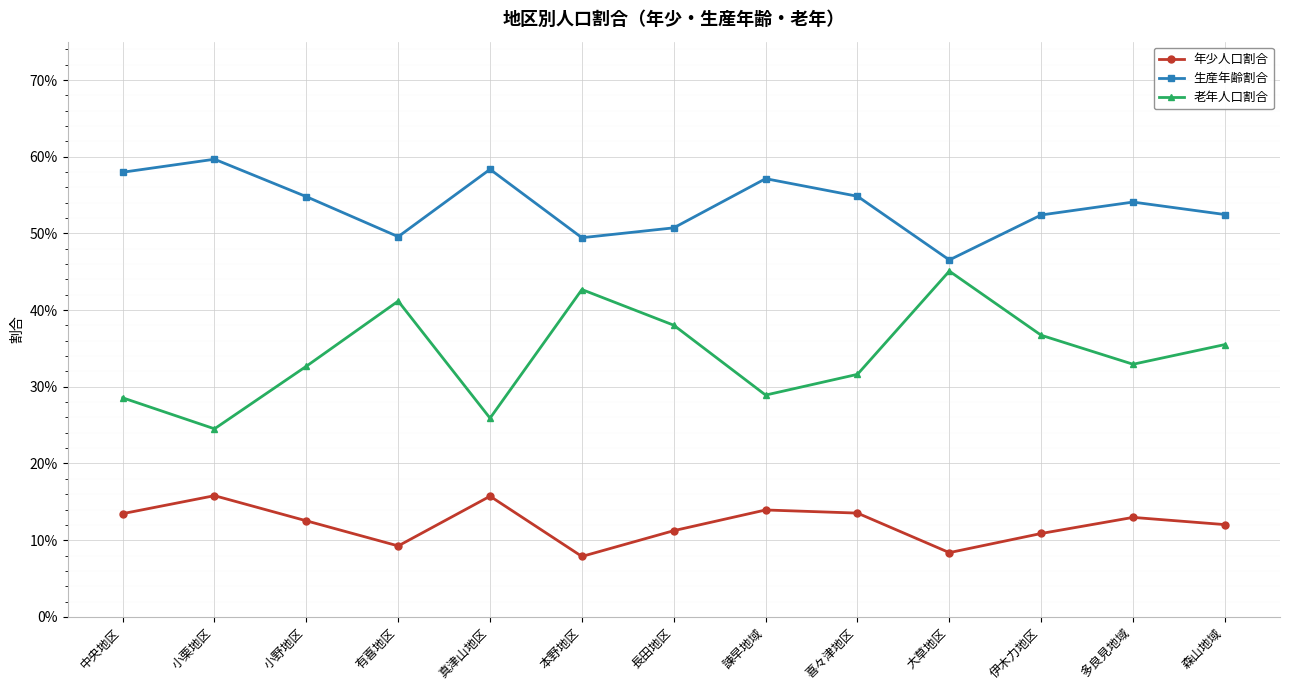

Between 真津山地区 and 長田地区, which series saw the biggest shift?

老年人口割合